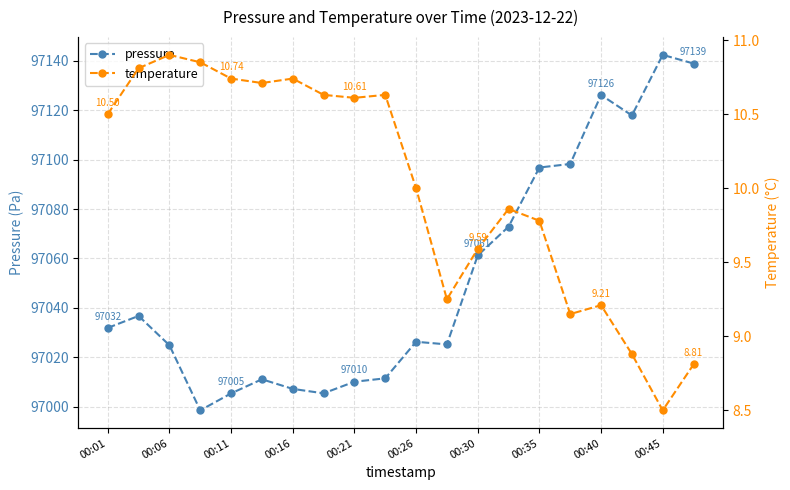

True or false: pressure has more than 2 interior local peaks.

True